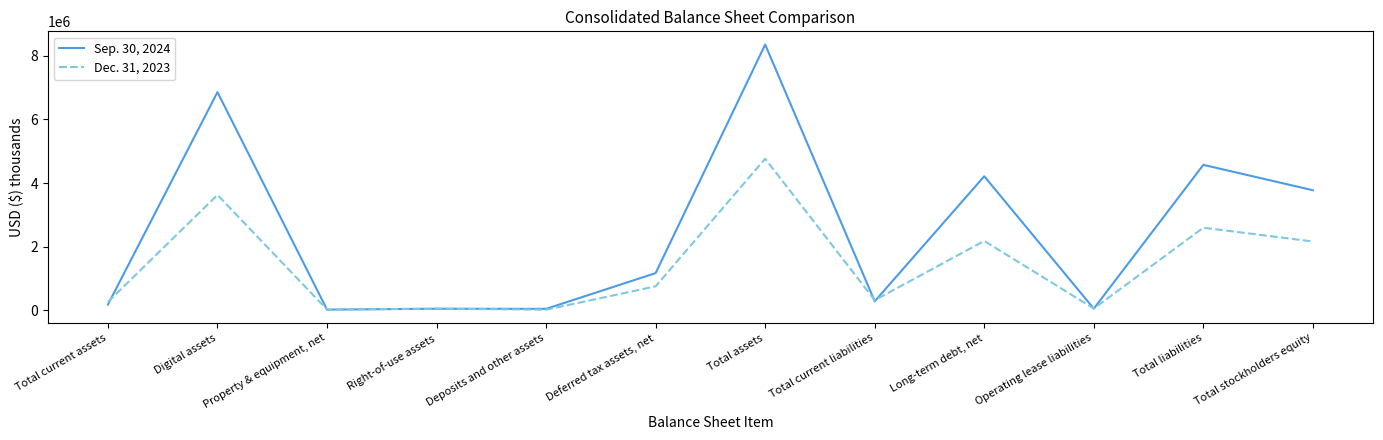

Is this an area chart (filled region under the line)?

No